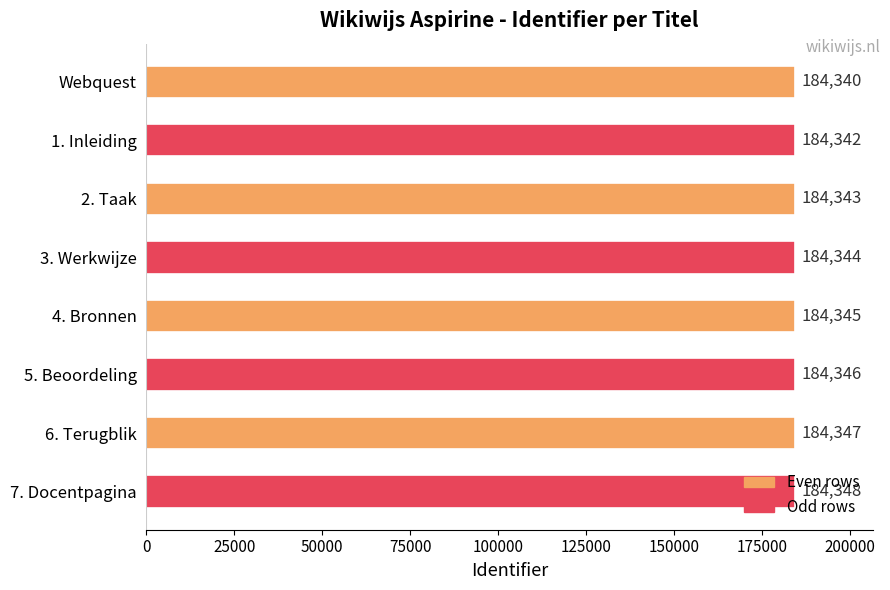

Between 5. Beoordeling and 4. Bronnen, which is larger?

5. Beoordeling